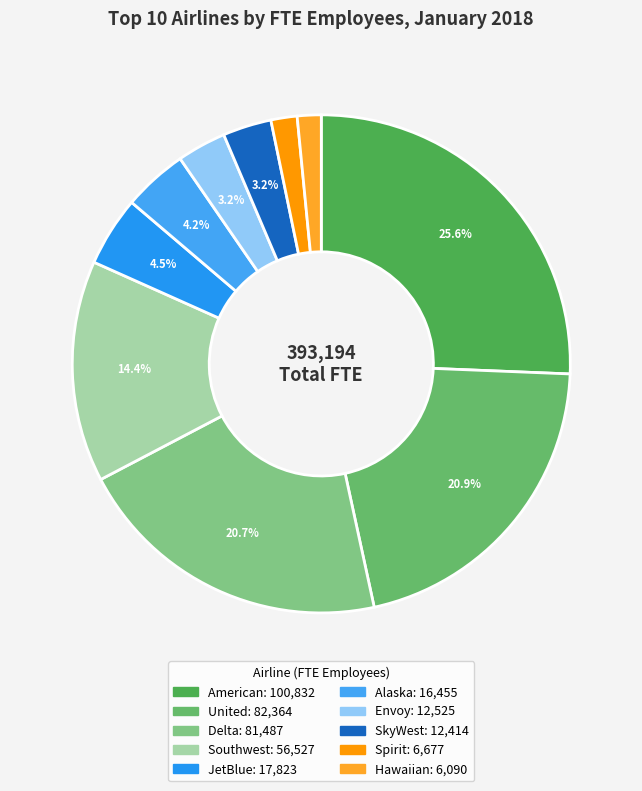

Is Envoy the majority of the pie?

No